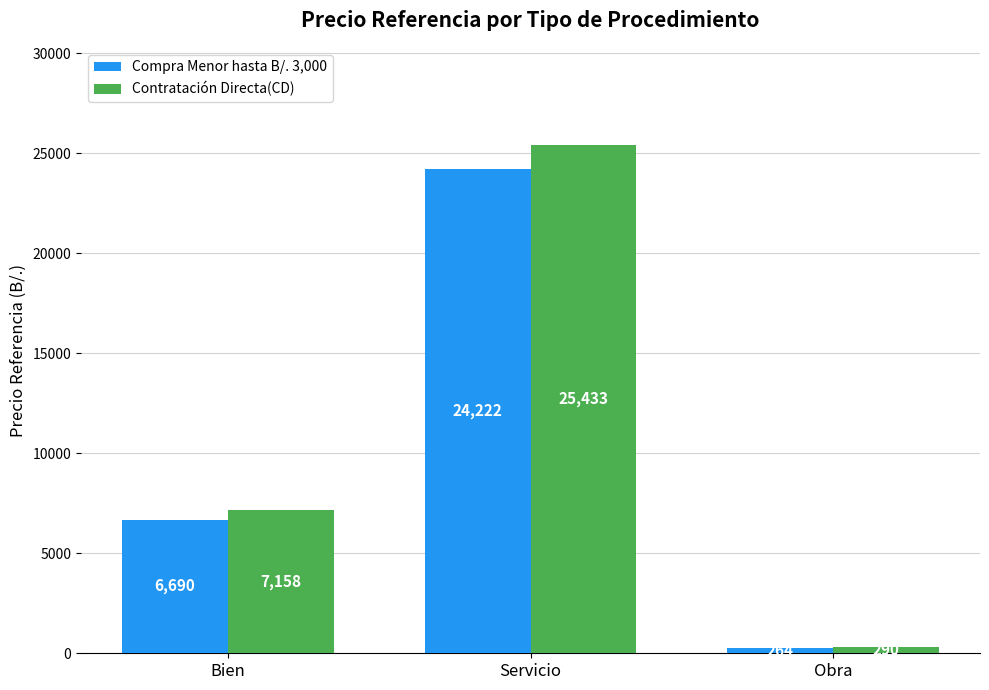

The Compra Menor hasta B/. 3,000 series shows 24222.2 at Servicio. True or false?

True